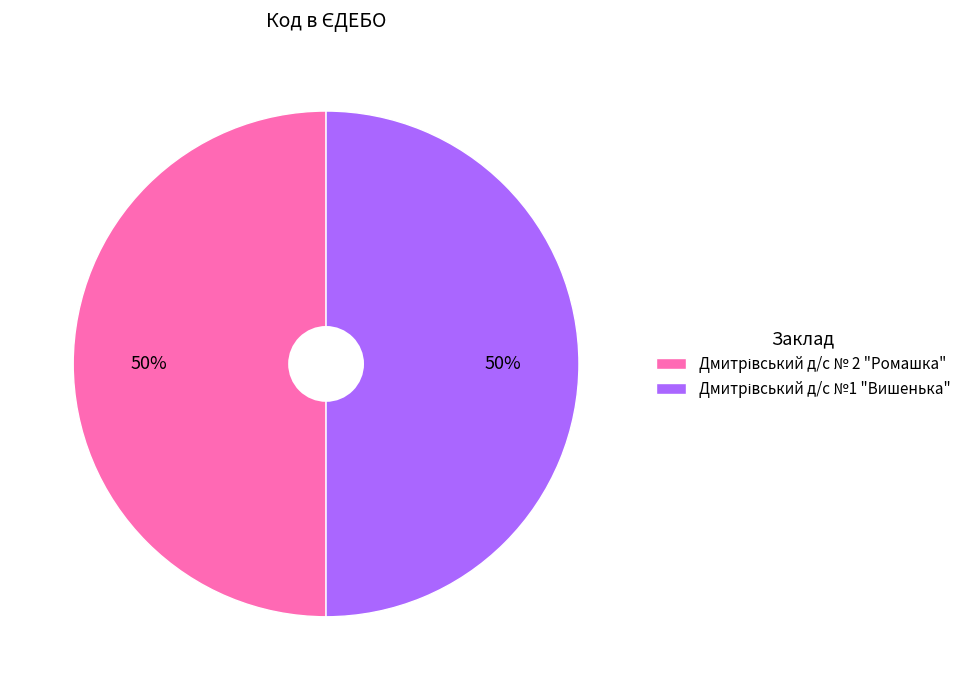

To the nearest percent, what is the average slice percentage?

50%